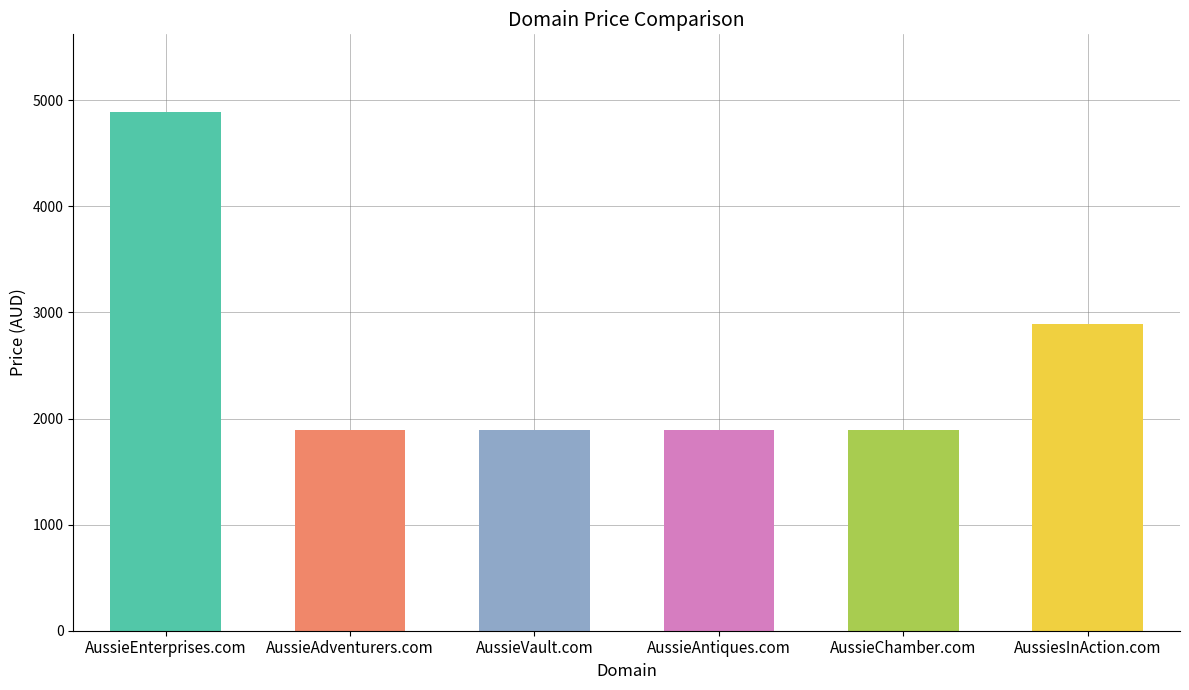

Is it true that the value at AussieAdventurers.com is 1888?

True